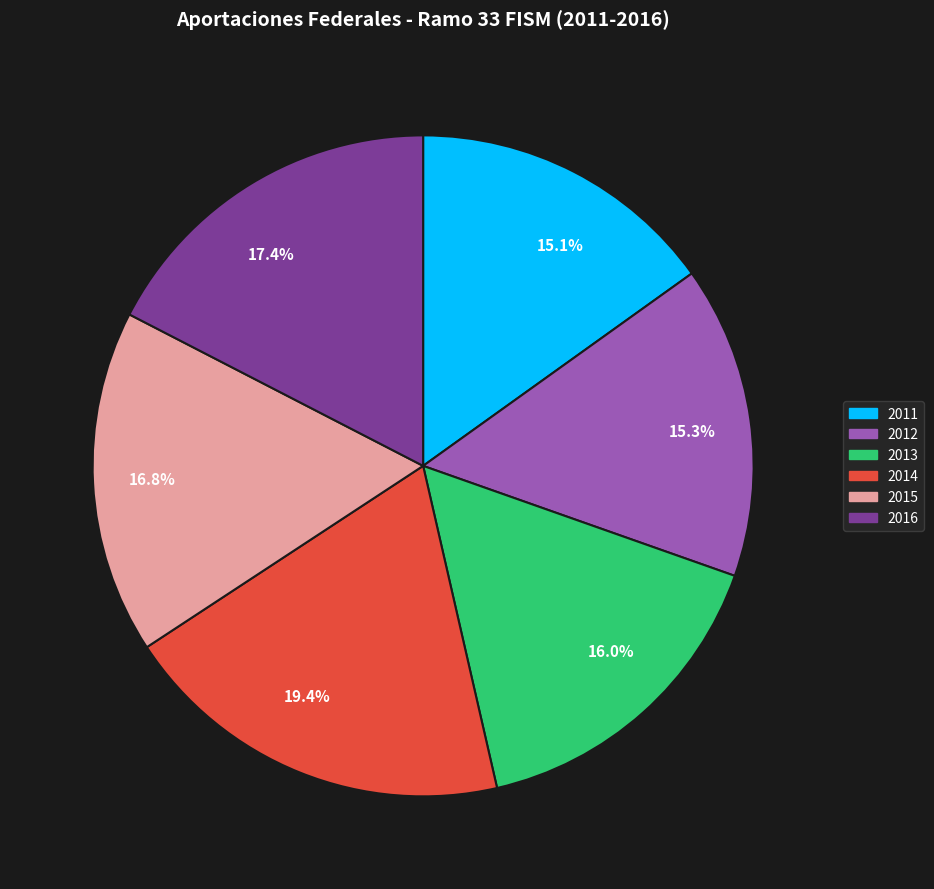

Is it true that 2015 is 17% of the pie?

True